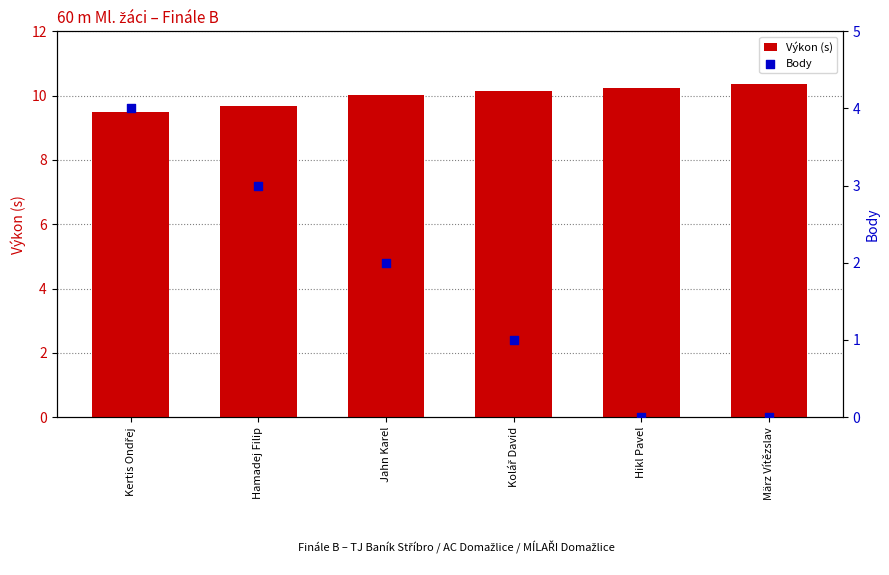

At which category is the sum across all series the highest?

Kertis Ondřej